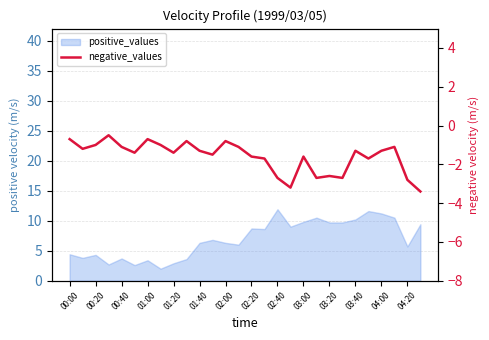

What is the minimum value shown in the chart?

-3.4